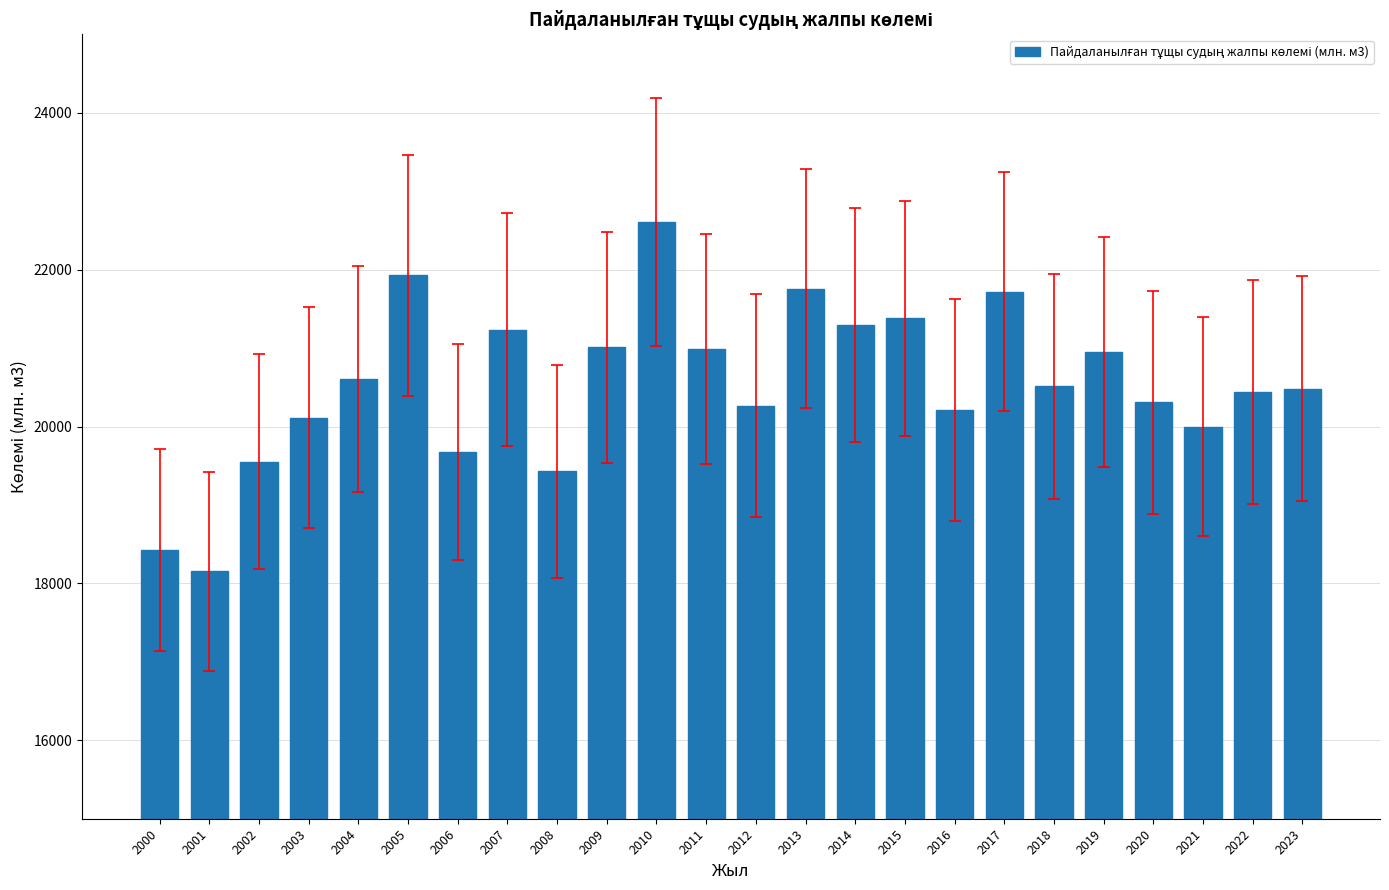

At which label does the data first exceed 20511?

2004